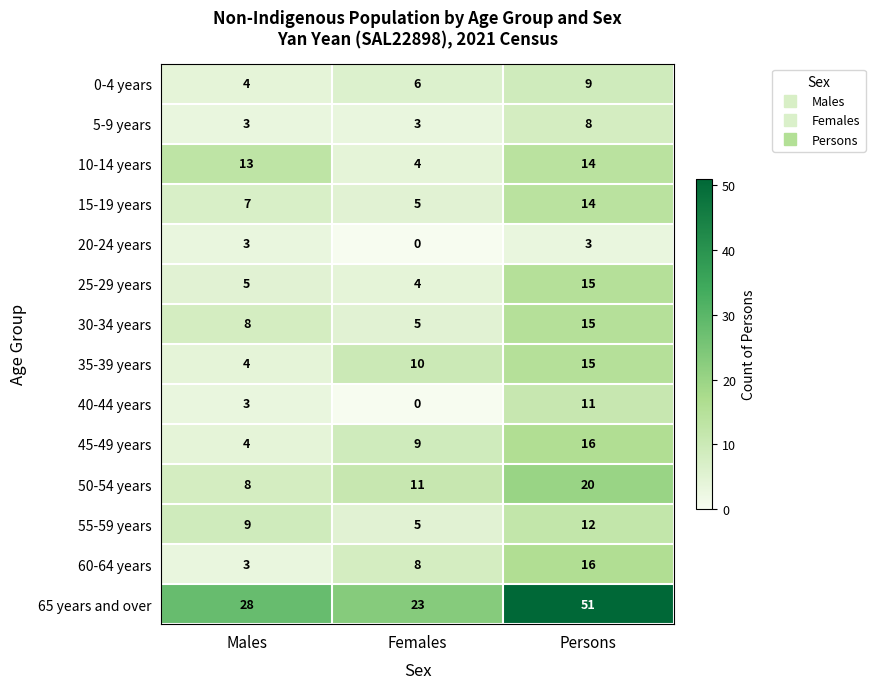

How many distinct data groups are displayed?

14